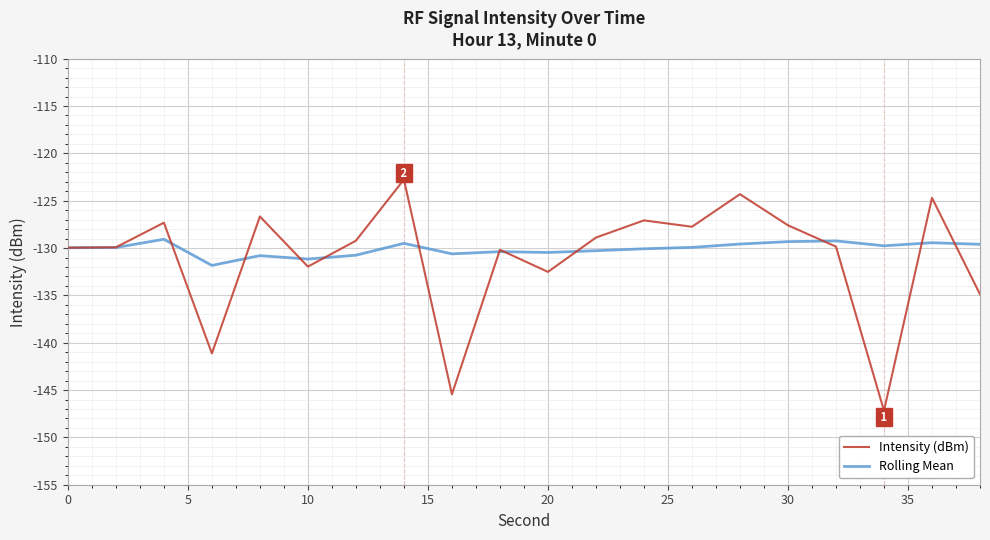

What is the smallest value displayed?

-147.2